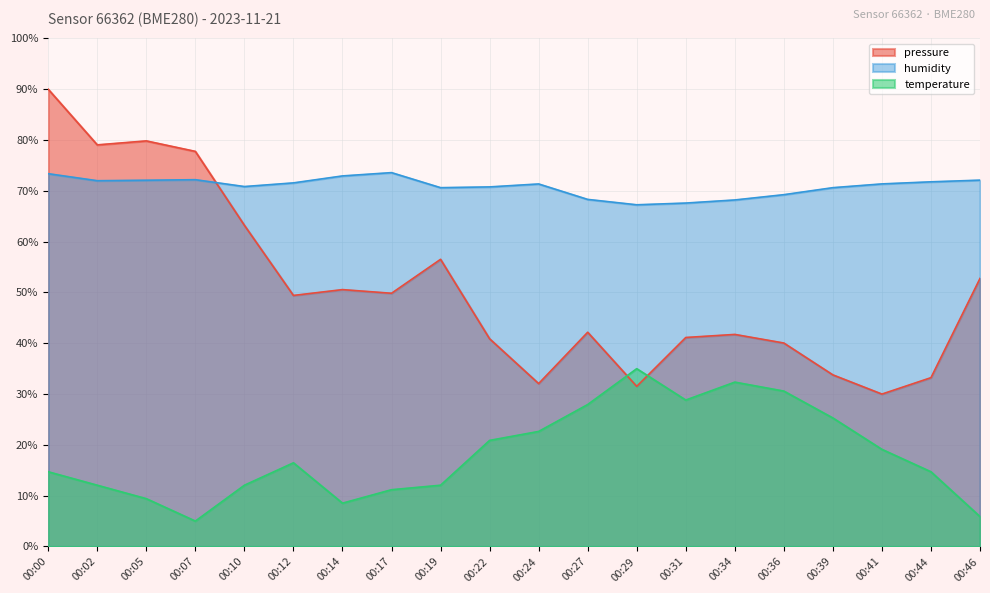

Which has a higher value, 00:24 or 00:19?

00:19